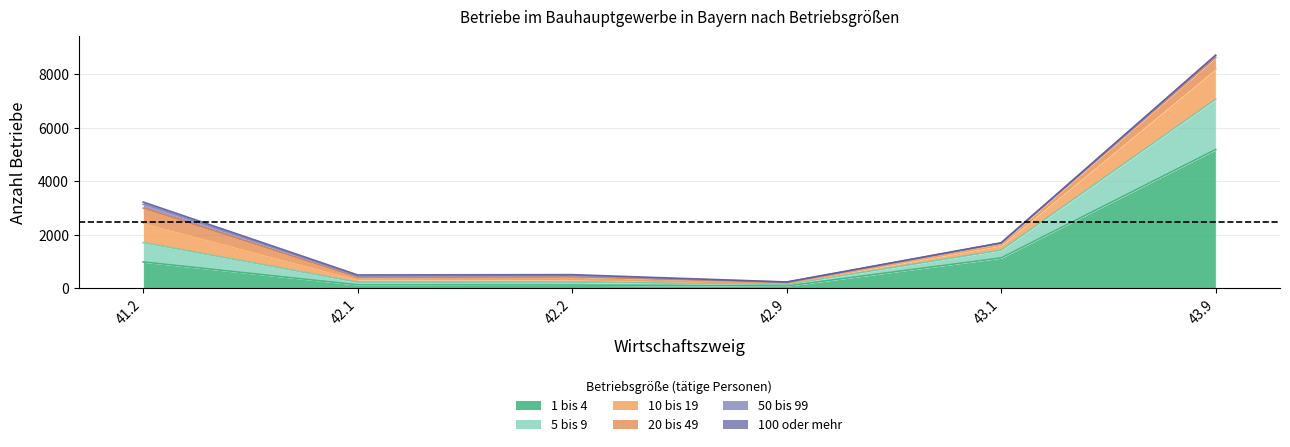

What is the difference between the maximum and second lowest values in the 20 bis 49 series?

479